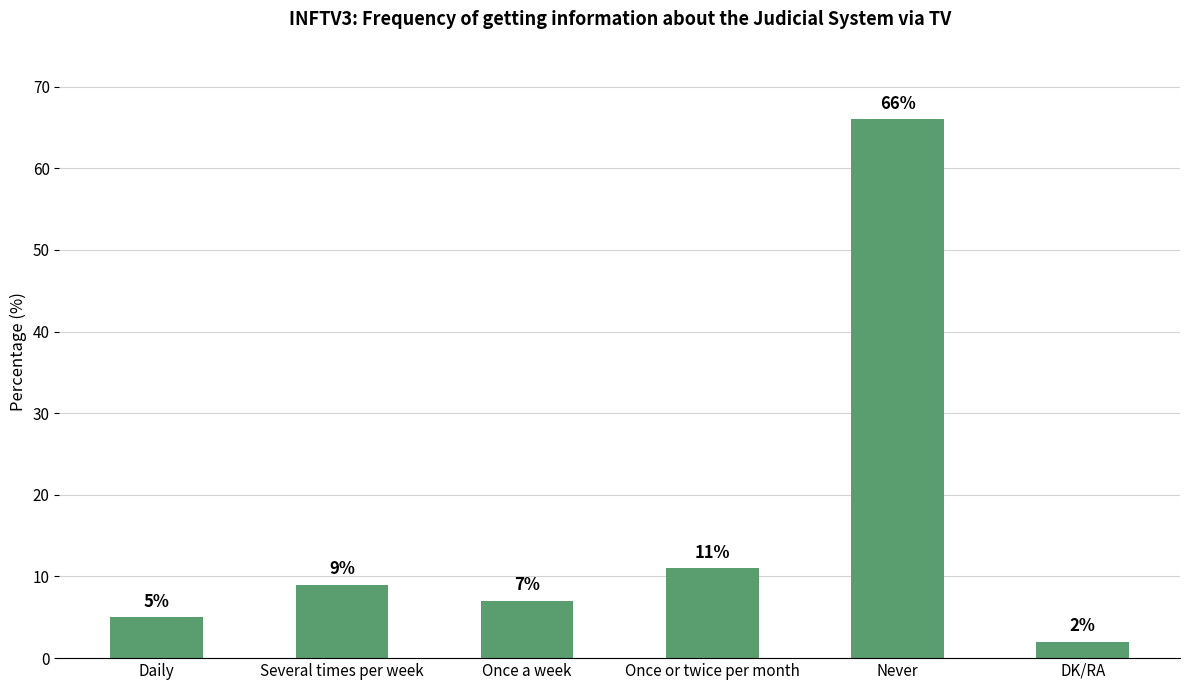

Reading right to left, list all the values displayed in this chart.

DK/RA=2	Never=66	Once or twice per month=11	Once a week=7	Several times per week=9	Daily=5